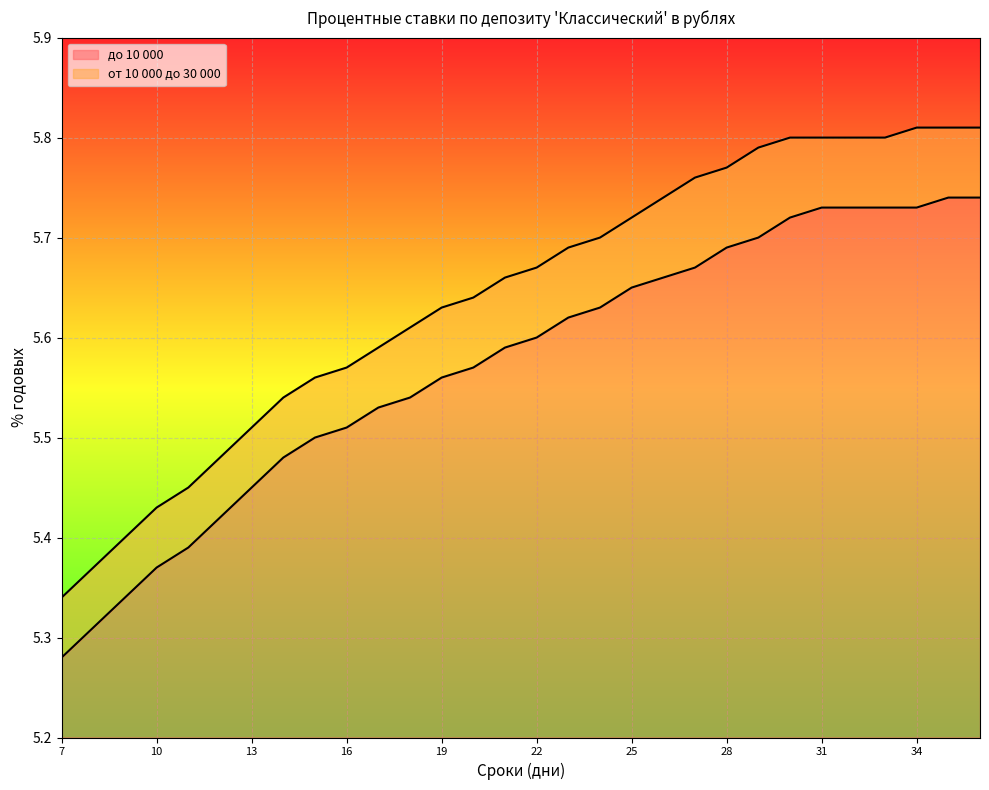

What is the value of the до 10 000 point at the 22nd from the left?

5.7